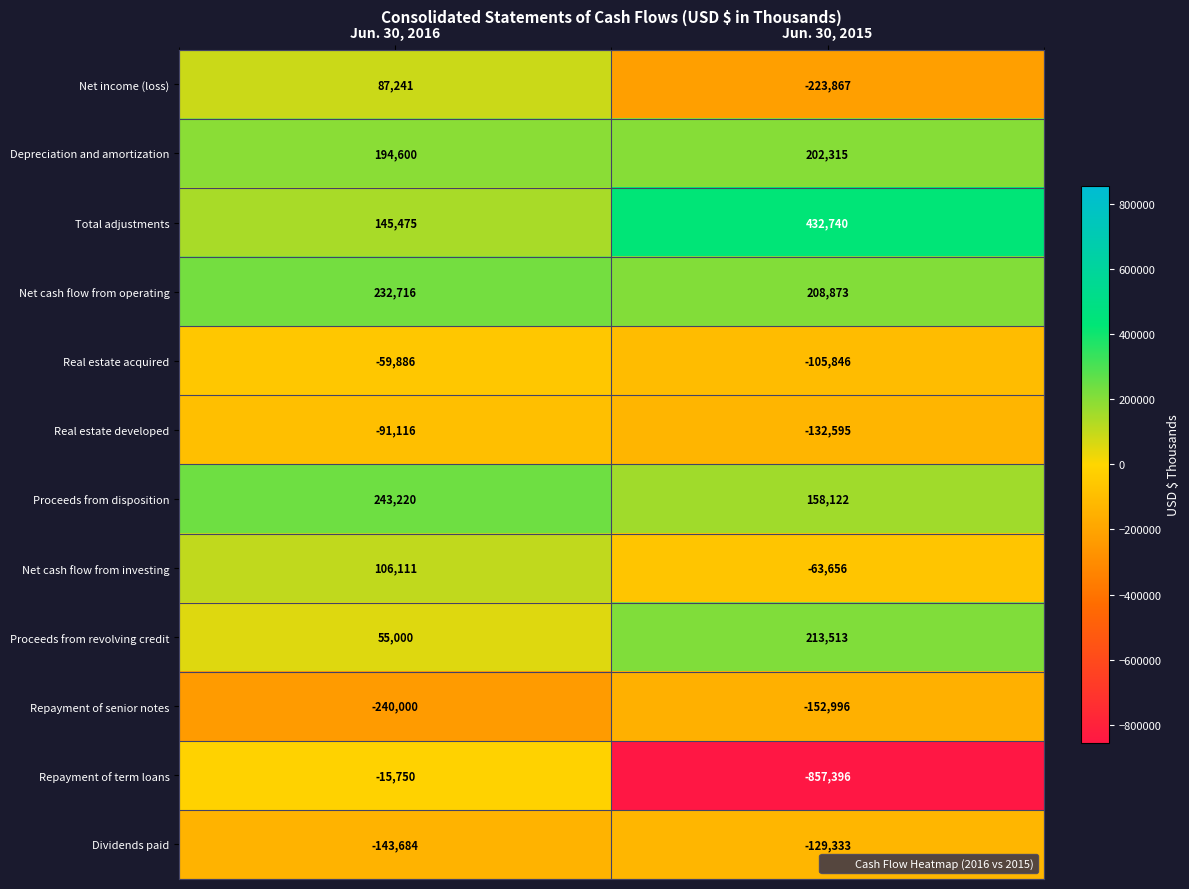

What is the total value across all series at Jun. 30, 2015?

-450126